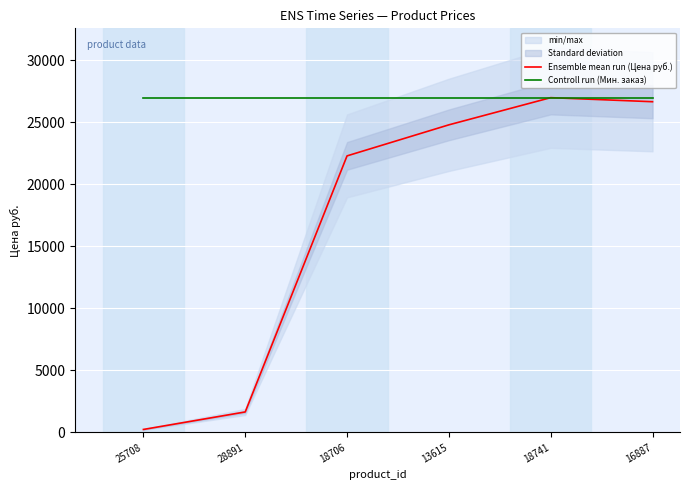

Is the value of Controll run (Мин. заказ) at 18741 greater than the value of Ensemble mean run (Цена руб.) at 13615?

Yes